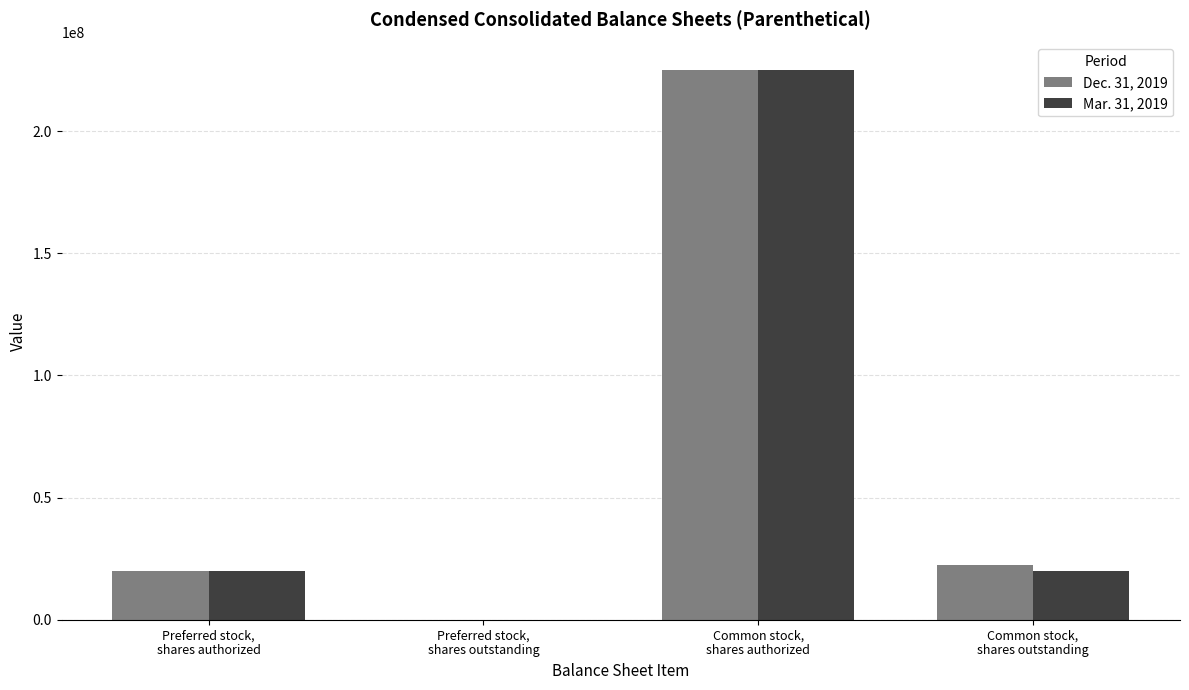

Count the number of data series in this chart.

2